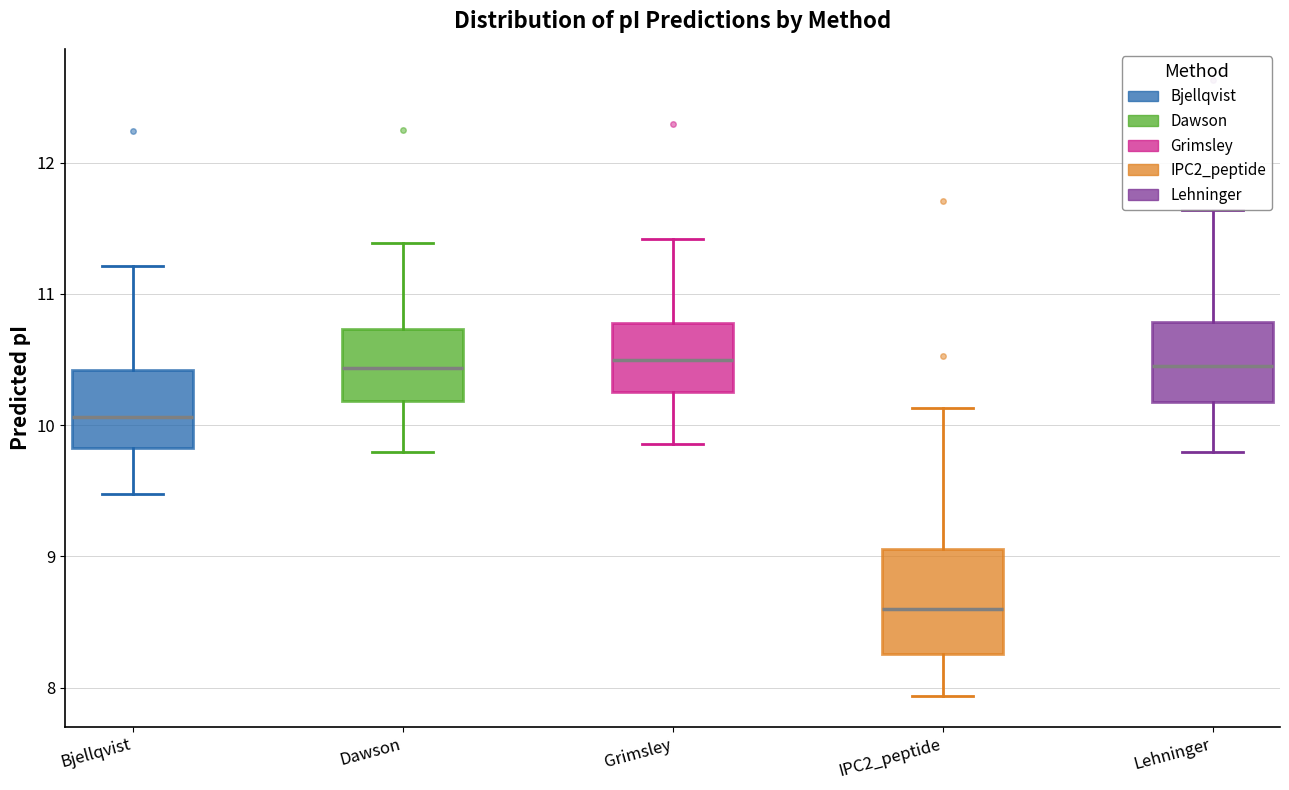

Comparing the boxes themselves (not the whiskers), which one is the tallest?

IPC2_peptide